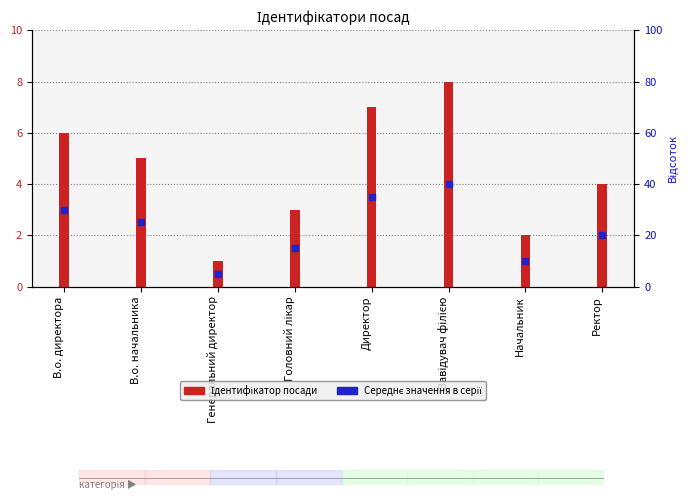

Which series reaches the minimum Y coordinate?

Середнє значення